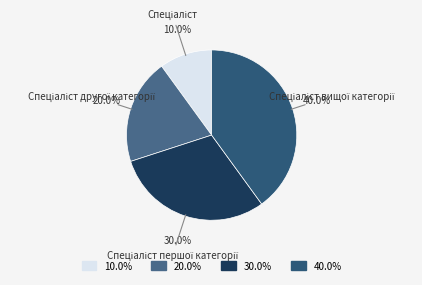

Is there any slice that represents more than half of the pie?

No